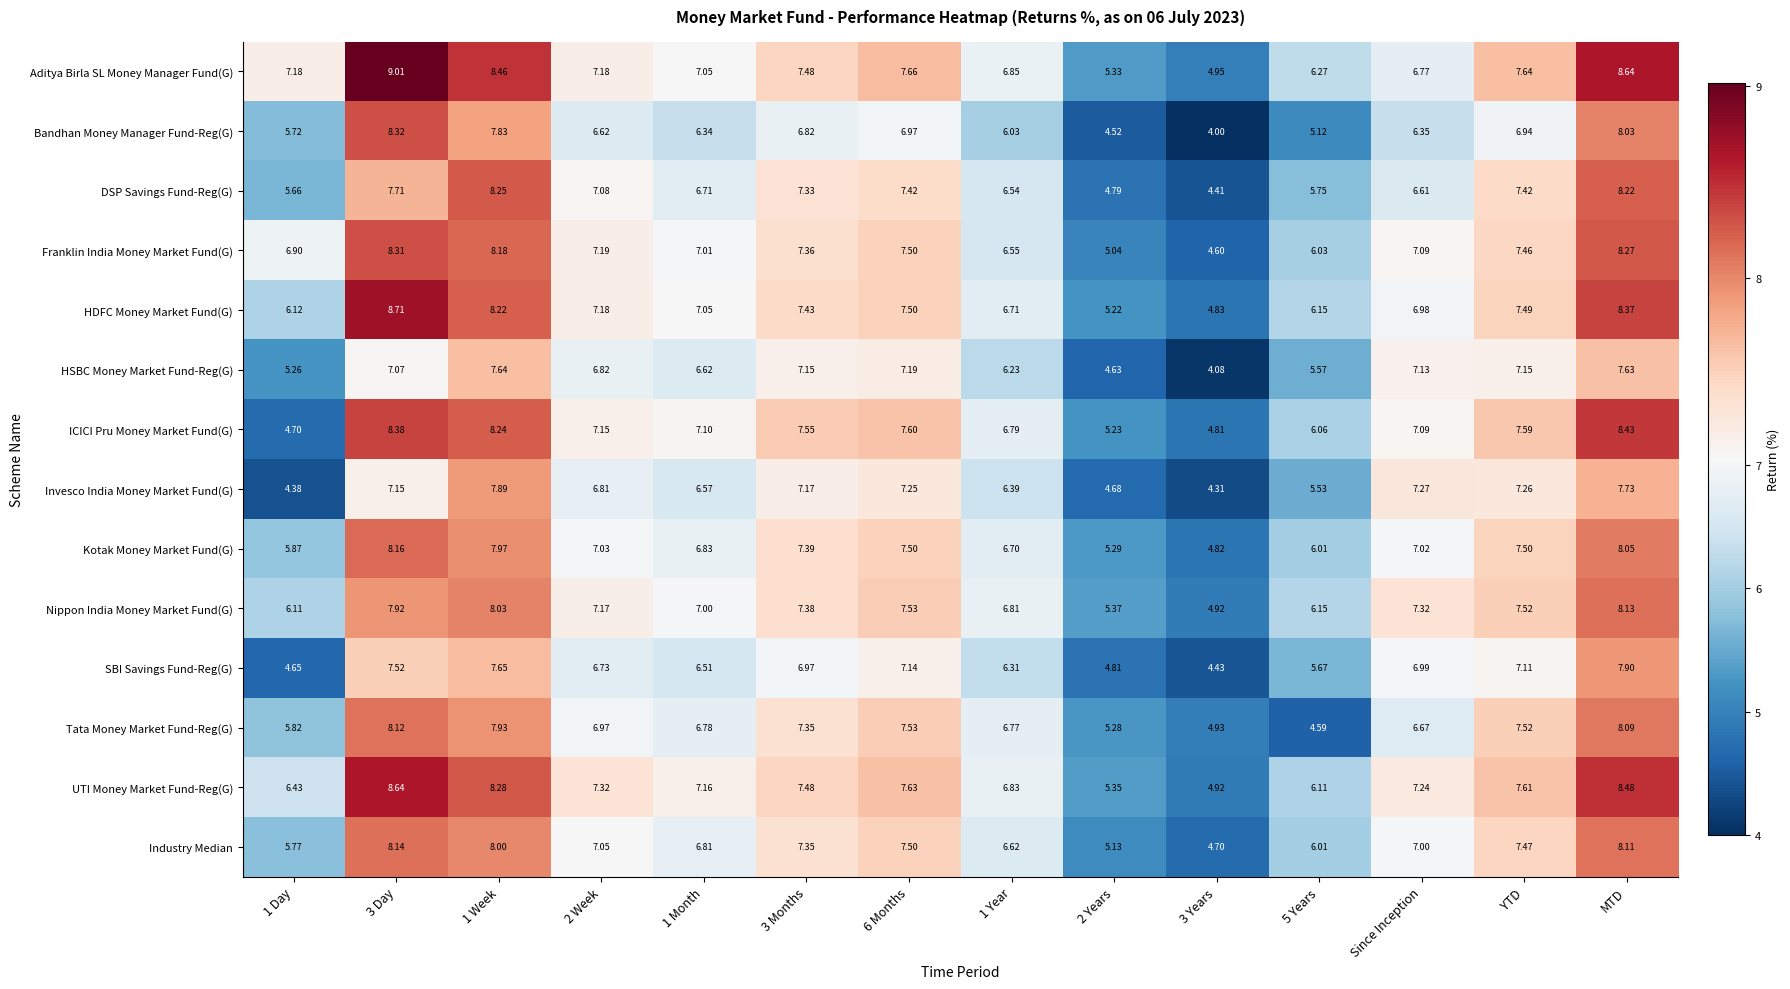

Which series has the largest total across all categories?

Aditya Birla SL Money Manager Fund(G)